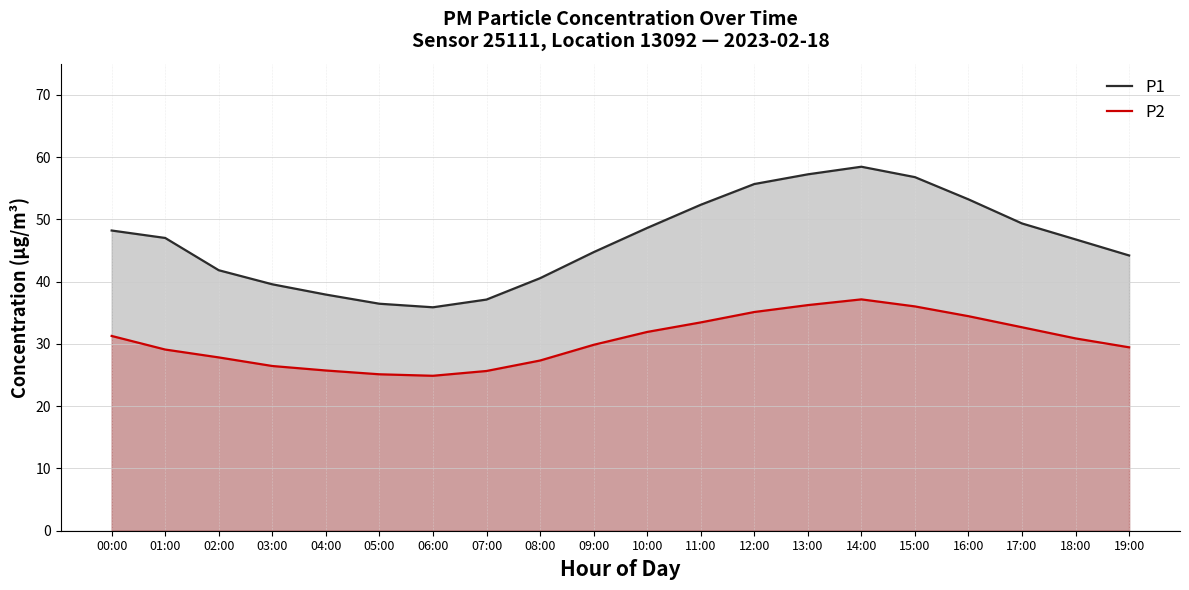

The value of P2 at 03:00 is 26.4. True or false?

True